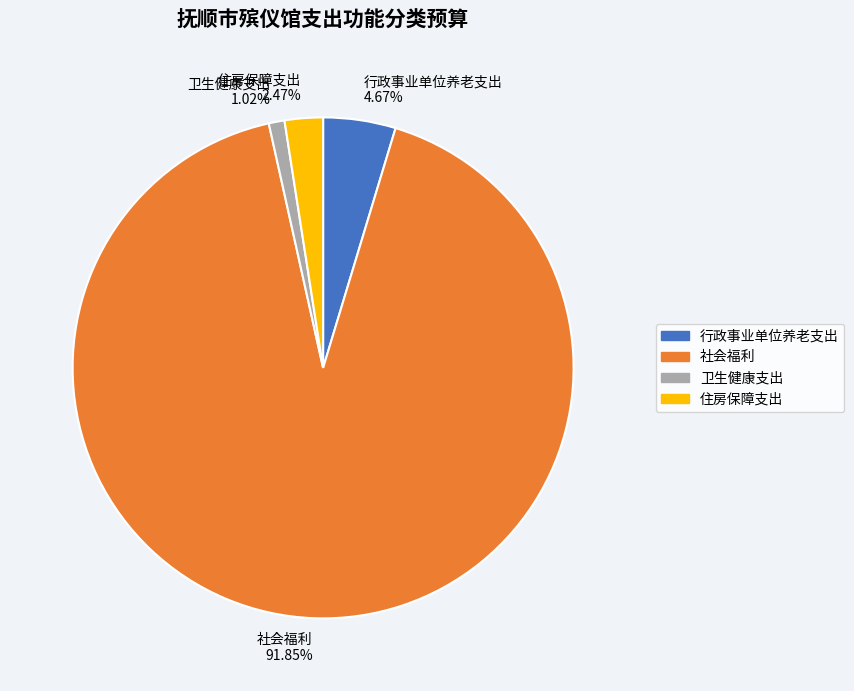

Which category has the smallest portion of the pie?

卫生健康支出